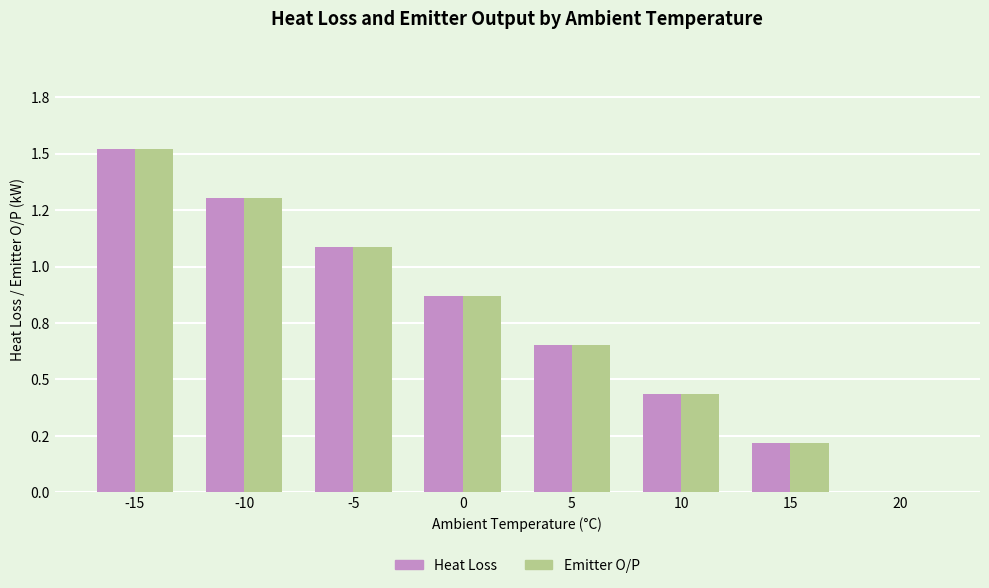

Is it true that Heat Loss equals 1.5 at -15?

True